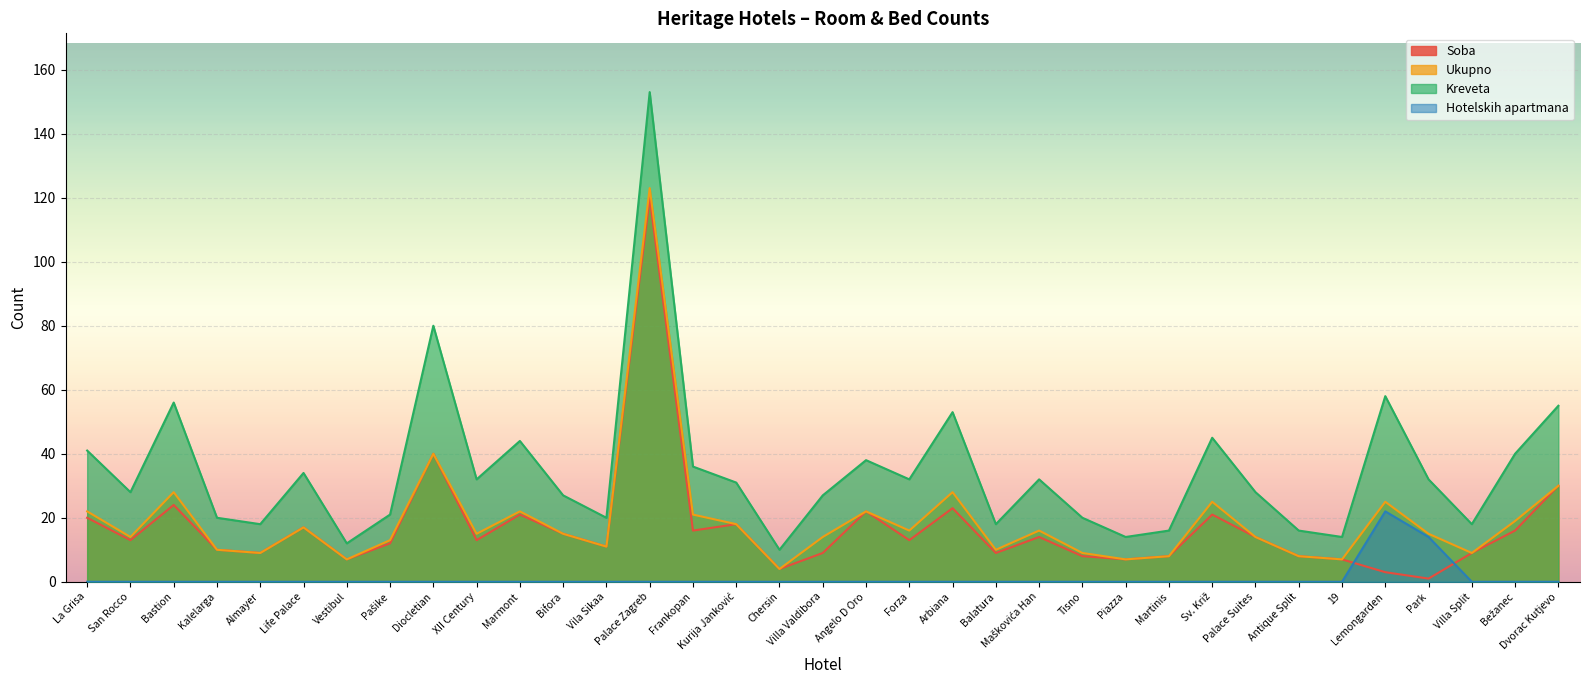

Is the value of Hotelskih apartmana at Balatura greater than the value of Soba at Bifora?

No